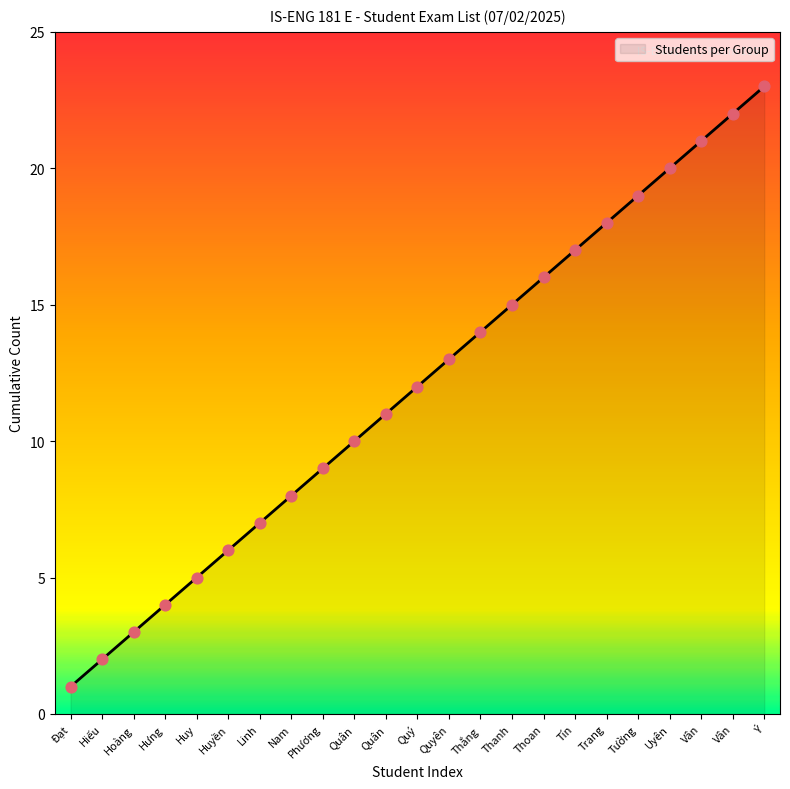

How many lines are shown in the chart?

1